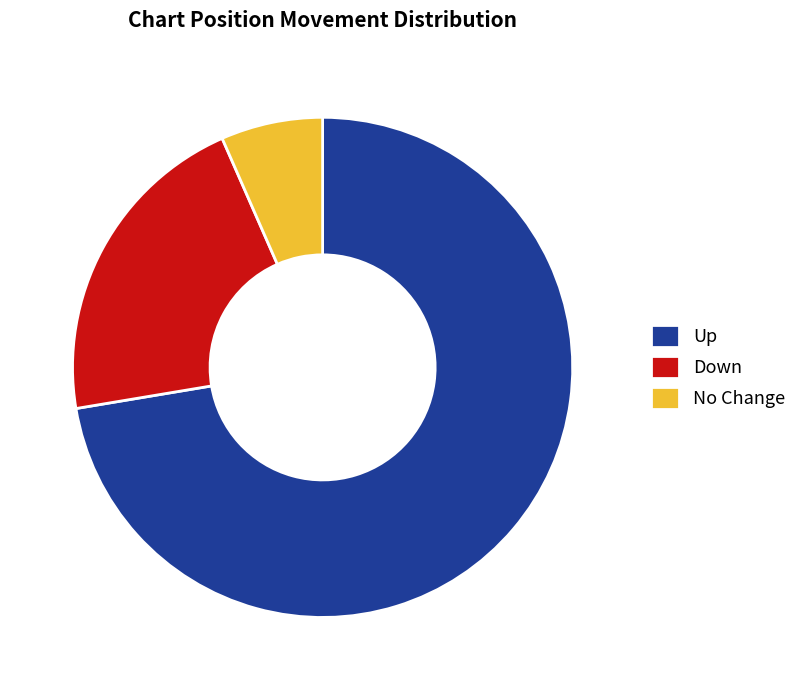

Count the number of slices in the pie.

3